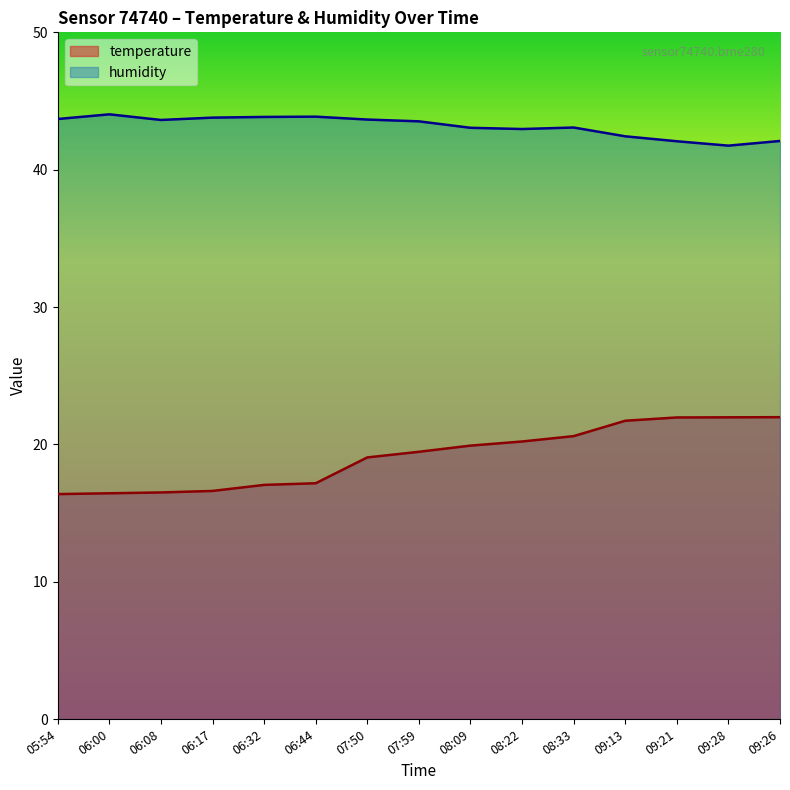

Reading left to right, list all the values displayed in this chart.

temperature: 05:54=16.4	06:00=16.4	06:08=16.5	06:17=16.6	06:32=17.1	06:44=17.2	07:50=19.1	07:59=19.5	08:09=19.9	08:22=20.2	08:33=20.6	09:13=21.7	09:21=22.0	09:28=22.0	09:26=22.0
humidity: 05:54=43.7	06:00=44.0	06:08=43.6	06:17=43.8	06:32=43.8	06:44=43.9	07:50=43.6	07:59=43.5	08:09=43.0	08:22=43.0	08:33=43.1	09:13=42.4	09:21=42.1	09:28=41.8	09:26=42.1